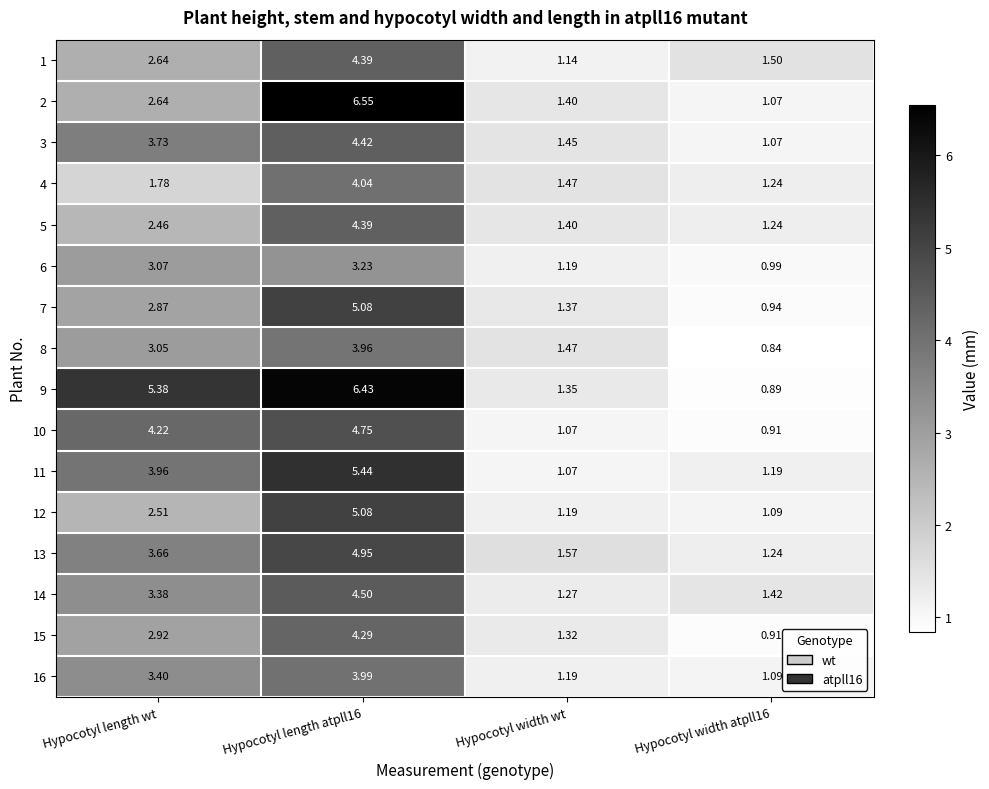

Where does the 16 series first go above 3?

Hypocotyl length wt